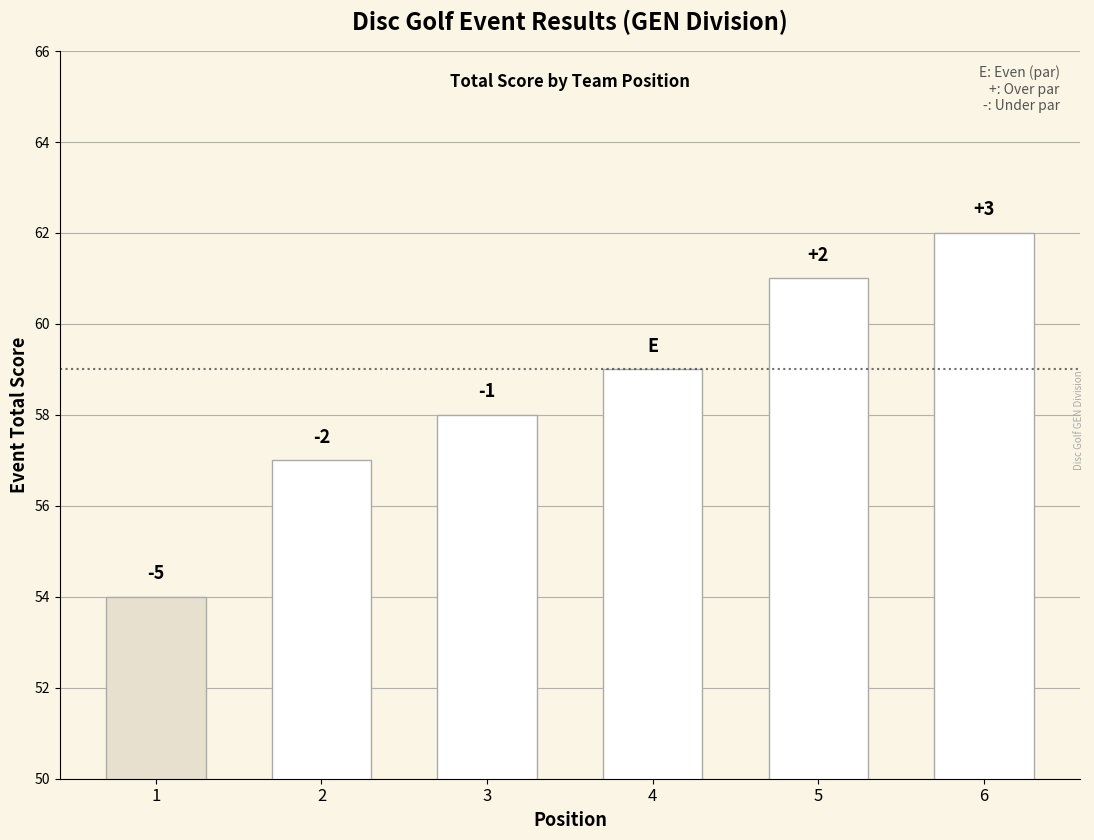

Reading left to right, transcribe all the data shown in this chart.

54	57	58	59	61	62